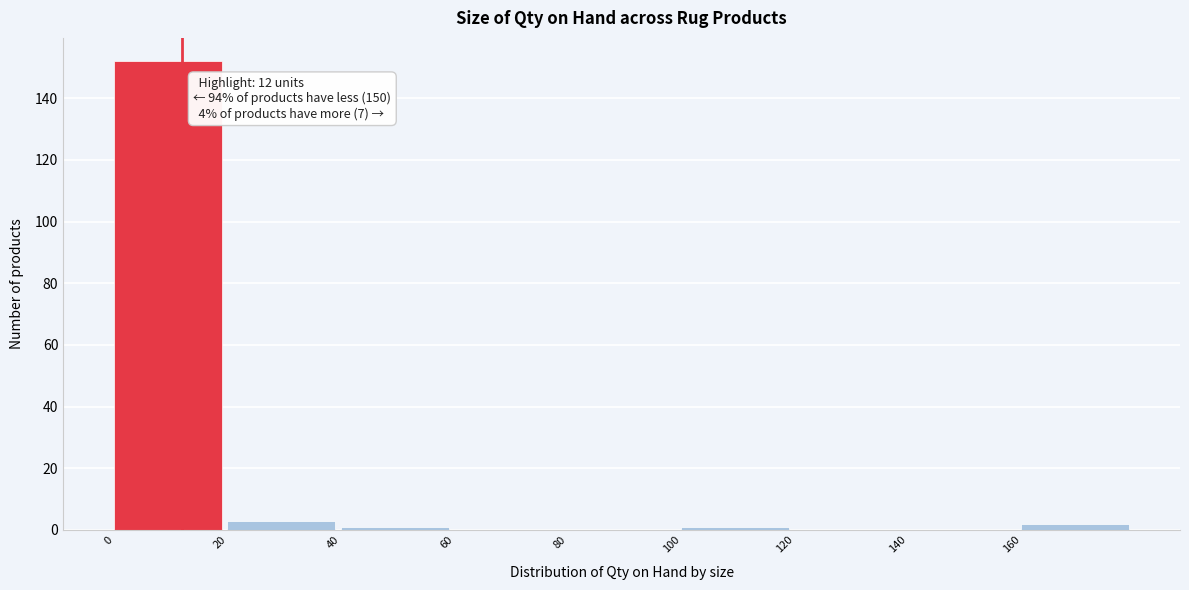

Which range on the x-axis has the tallest bar?

0 to 20